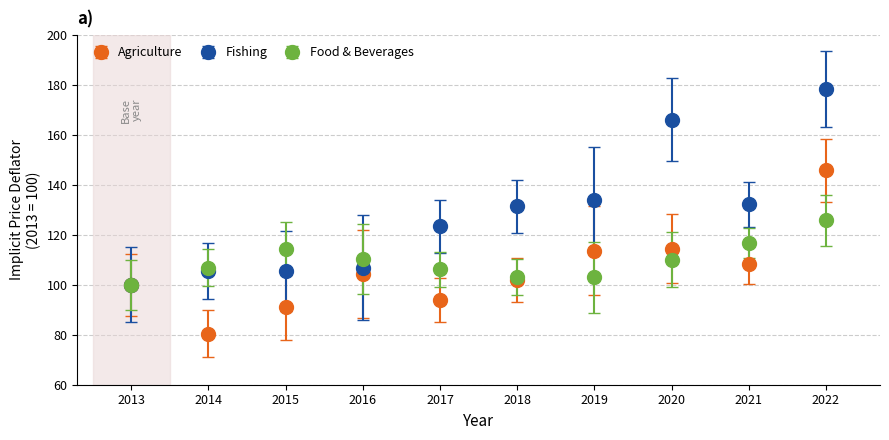

Which series has the widest spread of values?

Fishing